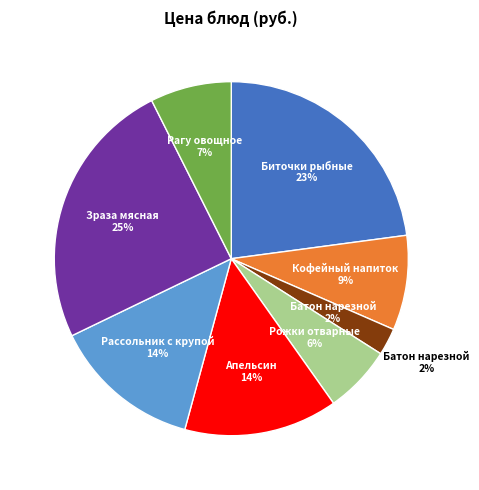

What percentage is the Зраза мясная slice, to the nearest percent?

25%